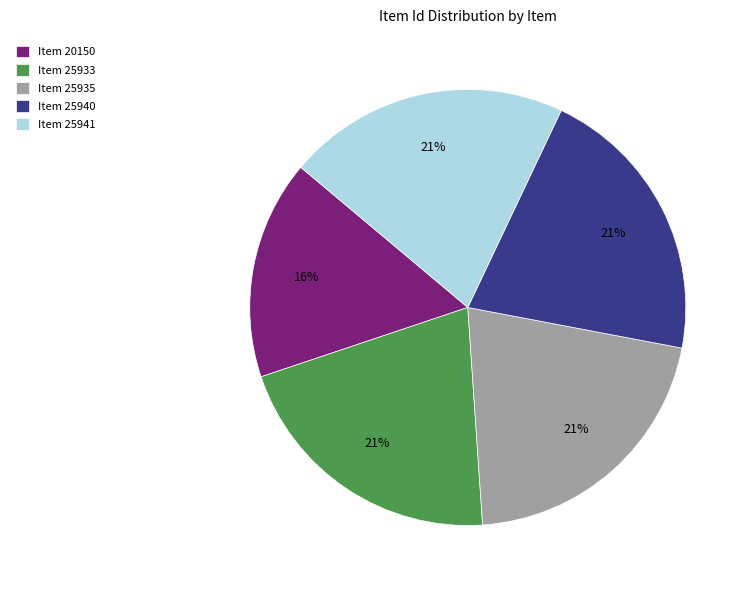

To the nearest percent, what portion does Item 20150 represent?

16%